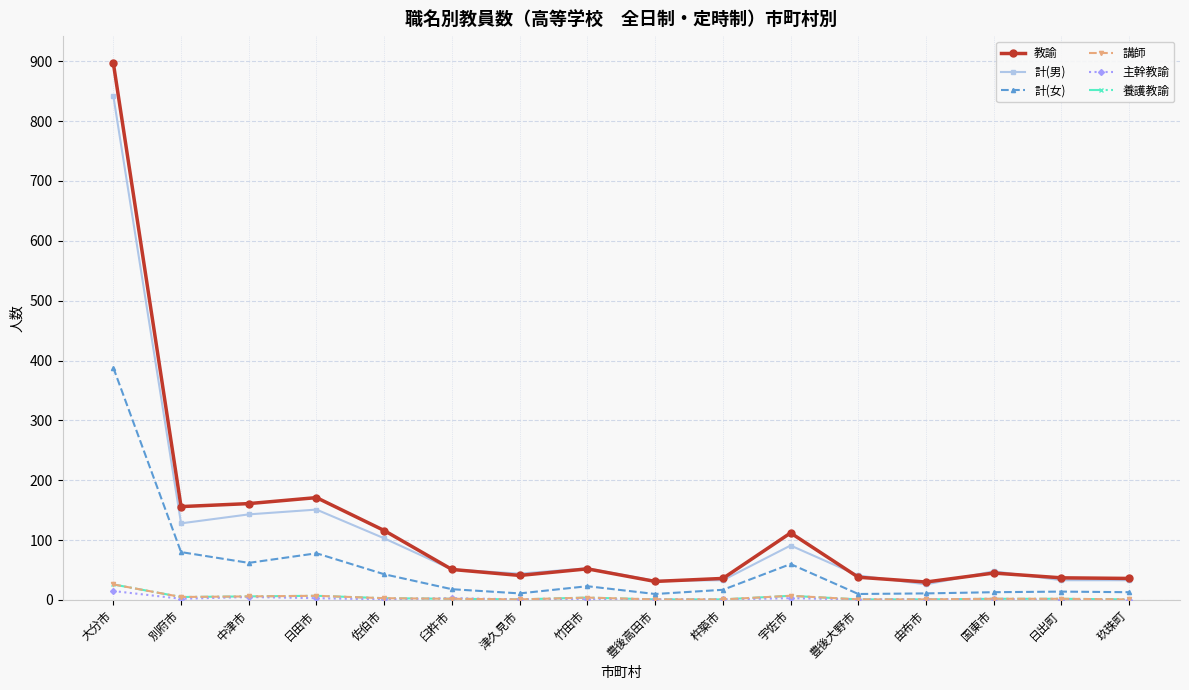

Between which two adjacent categories do 主幹教諭 and 講師 first intersect?

佐伯市 and 臼杵市